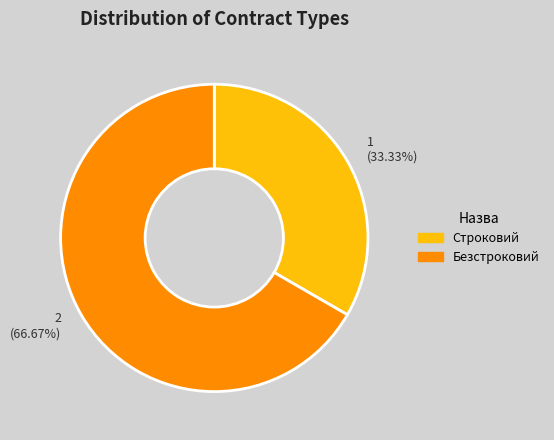

Which has a higher value, Строковий or Безстроковий?

Безстроковий